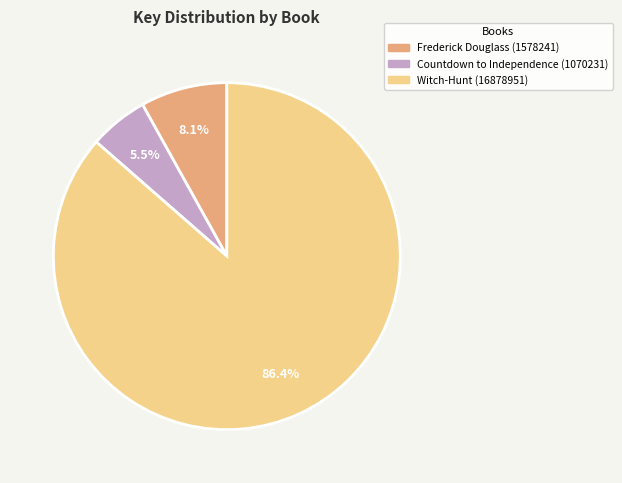

Does Countdown to Independence (1070231) represent more than half of the total?

No